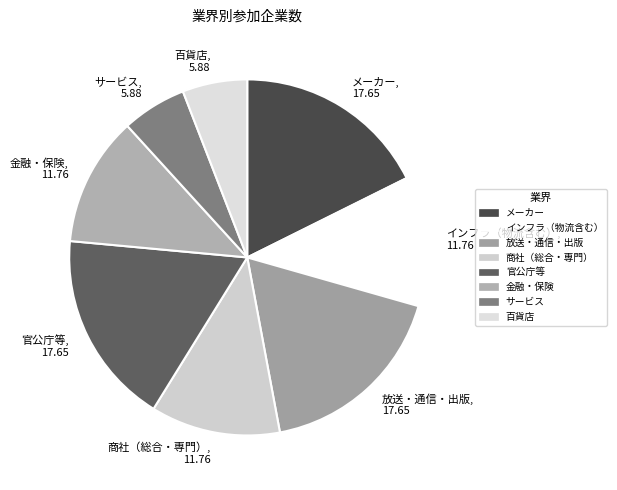

Is the sum of メーカー and 金融・保険 greater than half?

No